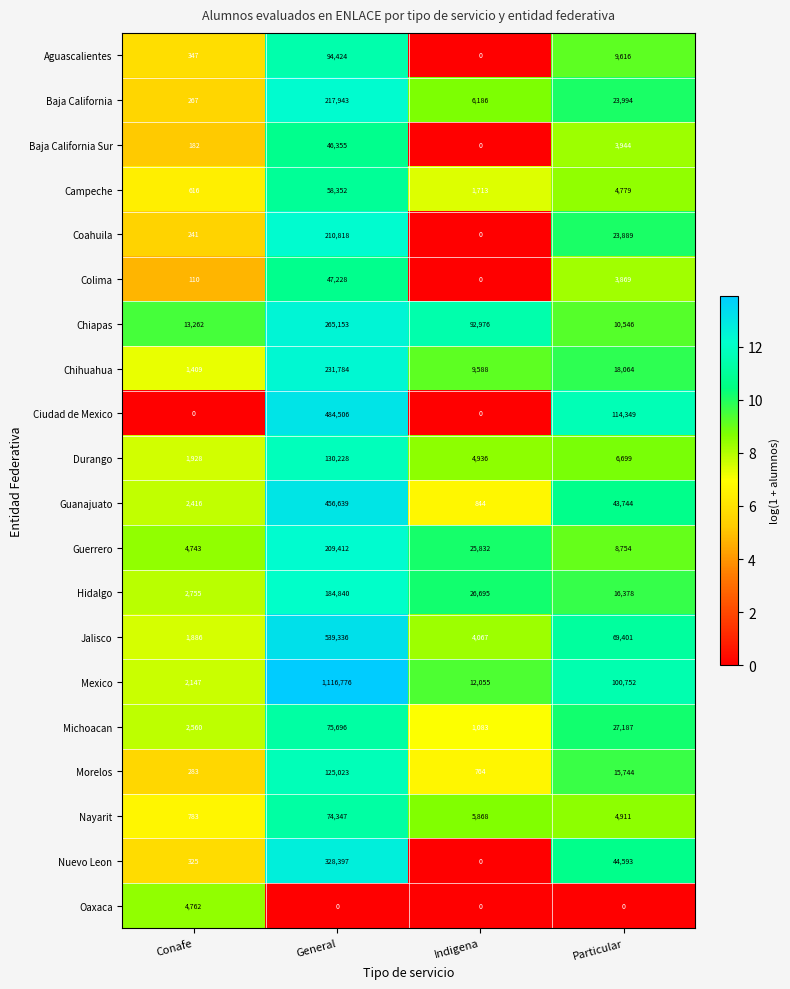

True or false: Ciudad de Mexico has a value of 754404 at General.

False